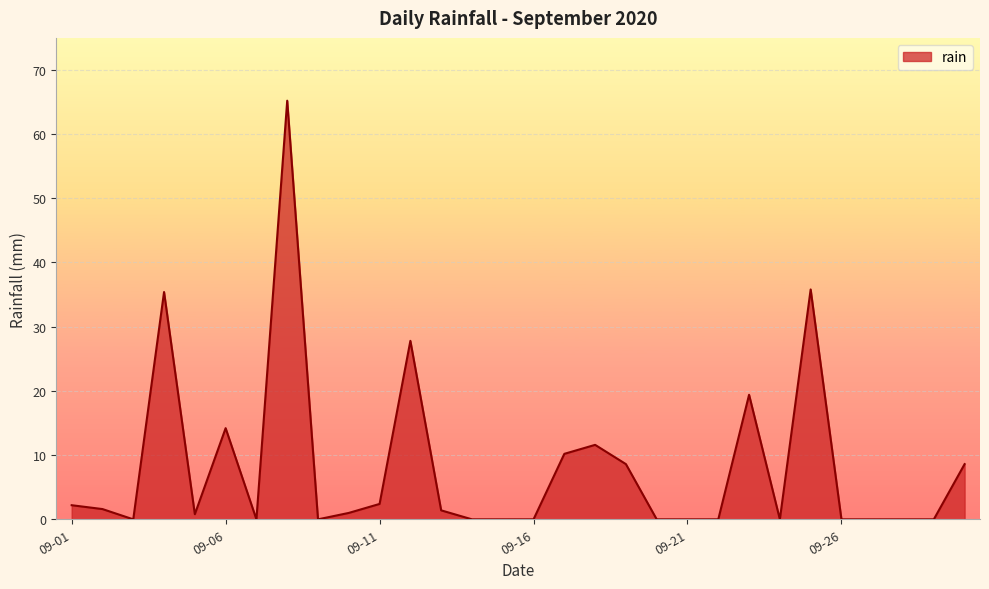

What is the difference between the maximum and minimum values?

65.2